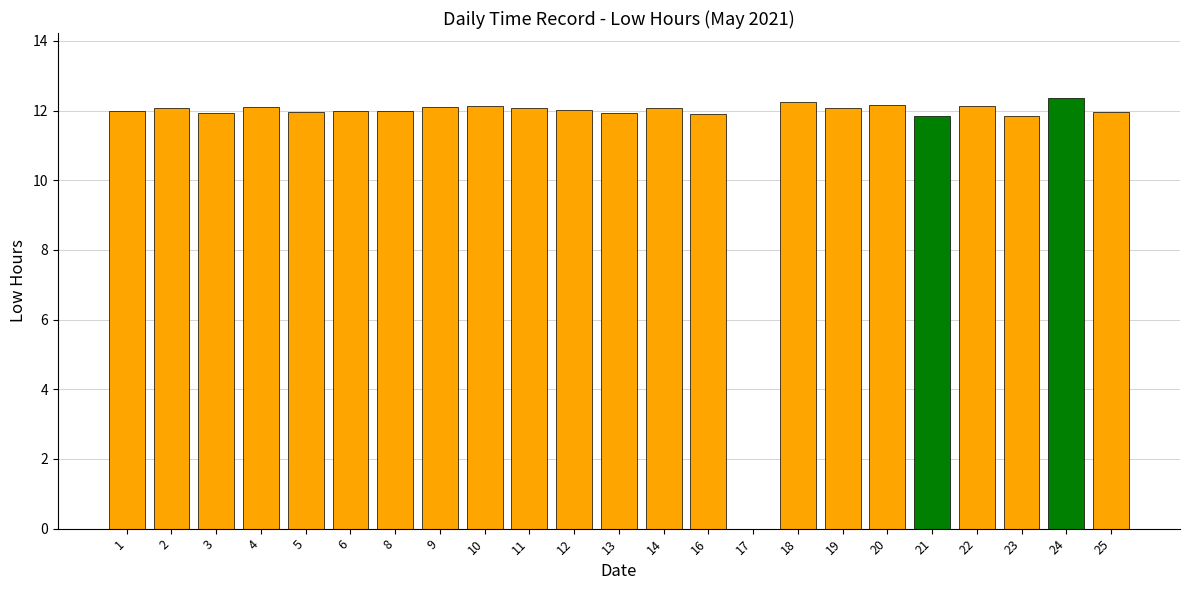

What is the greatest value displayed?

12.4